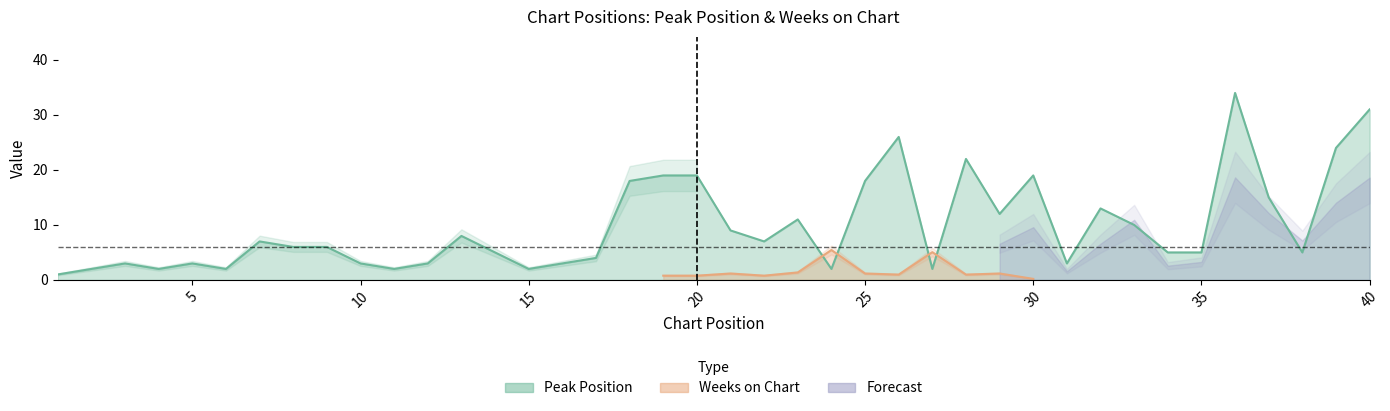

Is it true that the value at 24 is 2?

True